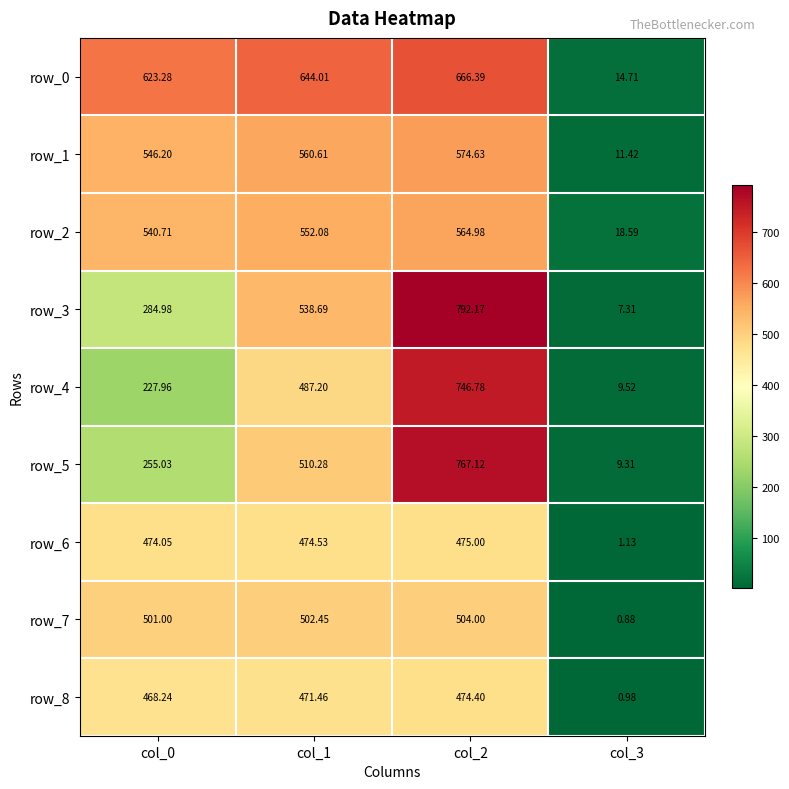

Rank the series by their maximum value, from lowest to highest.

row_8, row_6, row_7, row_2, row_1, row_0, row_4, row_5, row_3